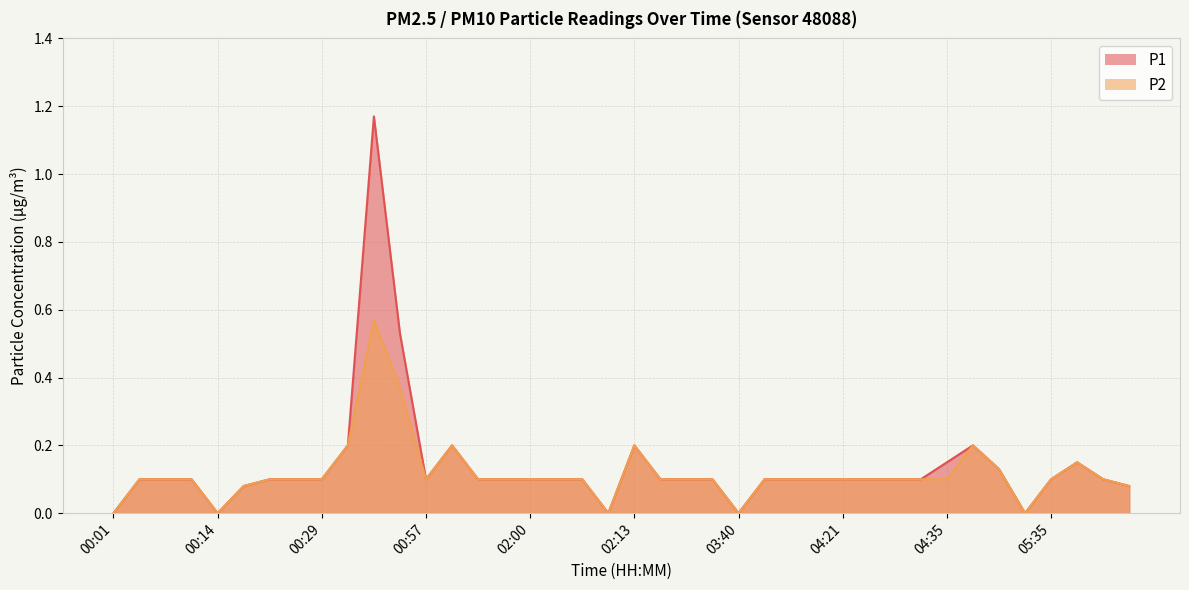

Reading right to left, transcribe all the data shown in this chart.

P1: 05:56=0.1	05:42=0.1	05:38=0.1	05:35=0.1	05:32=0.0	05:25=0.1	05:22=0.2	04:35=0.1	04:32=0.1	04:28=0.1	04:25=0.1	04:21=0.1	04:18=0.1	04:15=0.1	03:43=0.1	03:40=0.0	03:37=0.1	02:35=0.1	02:31=0.1	02:13=0.2	02:10=0.0	02:07=0.1	02:03=0.1	02:00=0.1	01:56=0.1	01:04=0.1	01:01=0.2	00:57=0.1	00:54=0.5	00:50=1.2	00:32=0.2	00:29=0.1	00:25=0.1	00:21=0.1	00:18=0.1	00:14=0.0	00:11=0.1	00:08=0.1	00:04=0.1	00:01=0.0
P2: 05:56=0.1	05:42=0.1	05:38=0.1	05:35=0.1	05:32=0.0	05:25=0.1	05:22=0.2	04:35=0.1	04:32=0.1	04:28=0.1	04:25=0.1	04:21=0.1	04:18=0.1	04:15=0.1	03:43=0.1	03:40=0.0	03:37=0.1	02:35=0.1	02:31=0.1	02:13=0.2	02:10=0.0	02:07=0.1	02:03=0.1	02:00=0.1	01:56=0.1	01:04=0.1	01:01=0.2	00:57=0.1	00:54=0.4	00:50=0.6	00:32=0.2	00:29=0.1	00:25=0.1	00:21=0.1	00:18=0.1	00:14=0.0	00:11=0.1	00:08=0.1	00:04=0.1	00:01=0.0